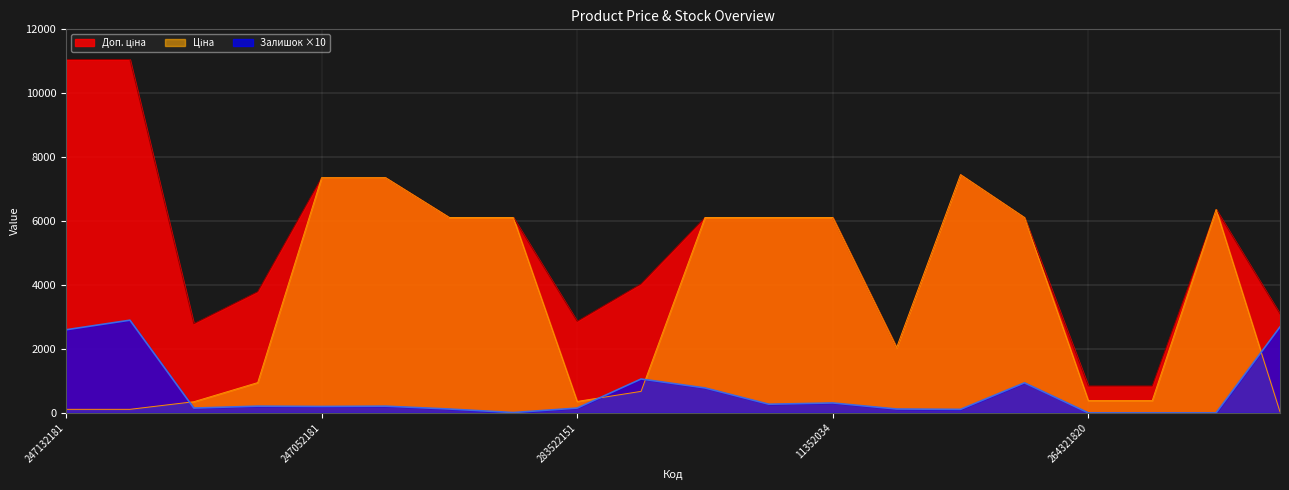

Does the chart display data point markers on the line(s)?

No